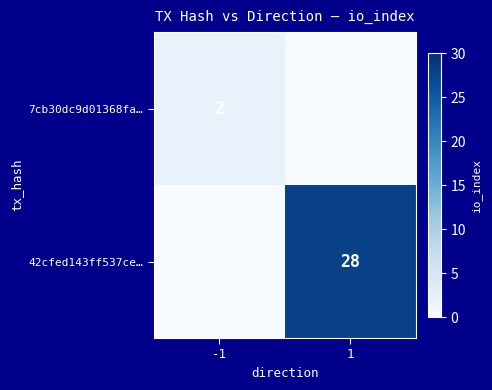

The value of 42cfed143ff537ce… at 1 is 28. True or false?

True